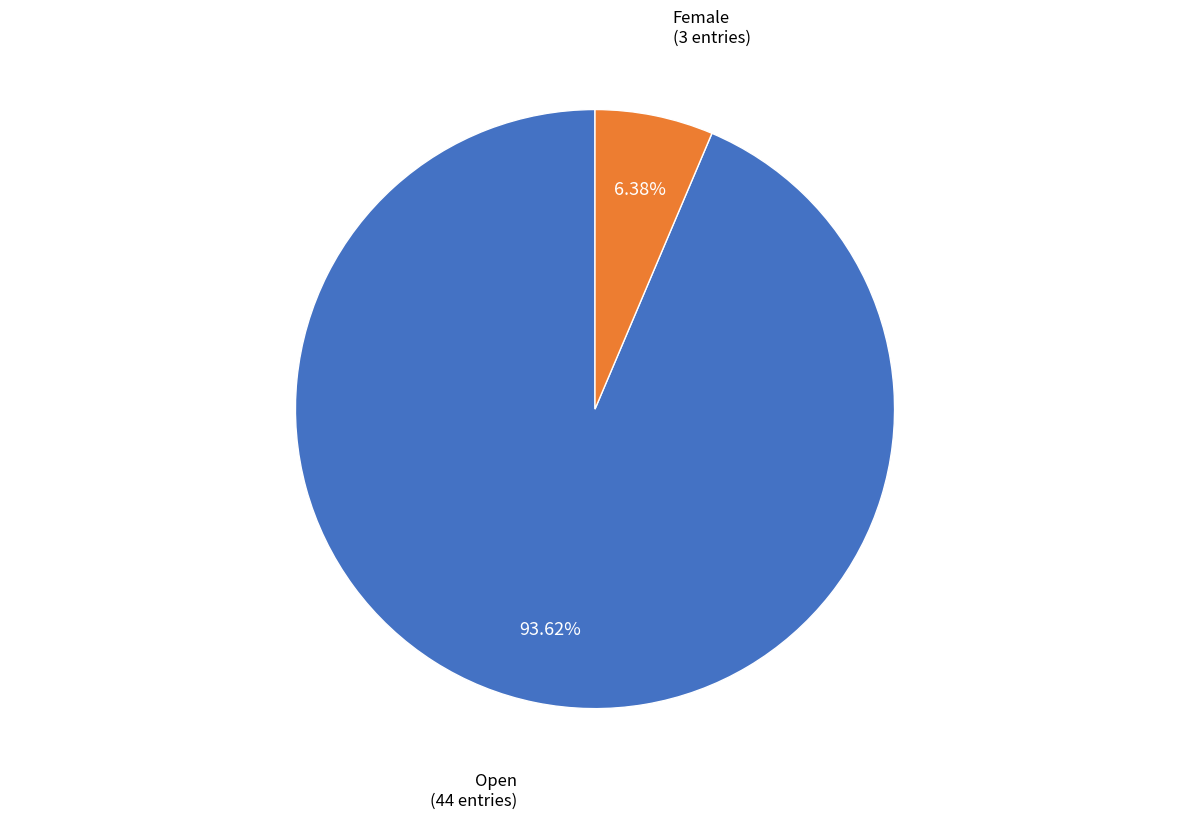

Does any single category account for the majority?

Yes